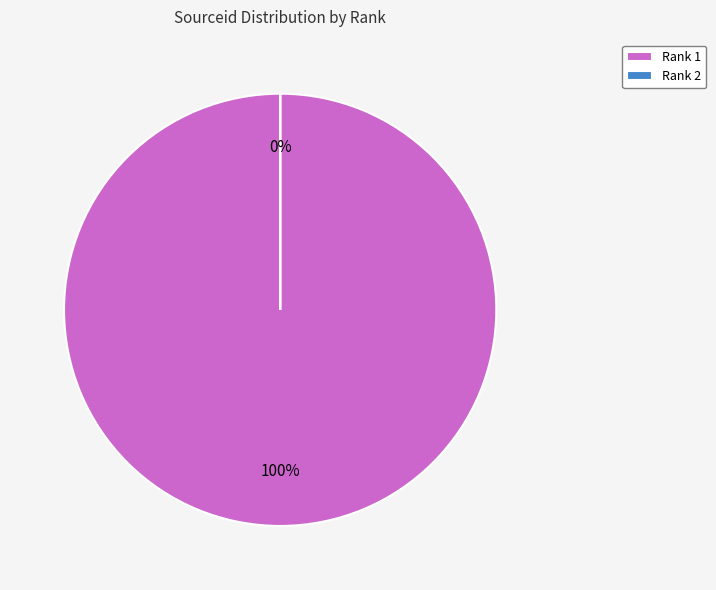

Rank the categories by value from highest to lowest.

1, 2